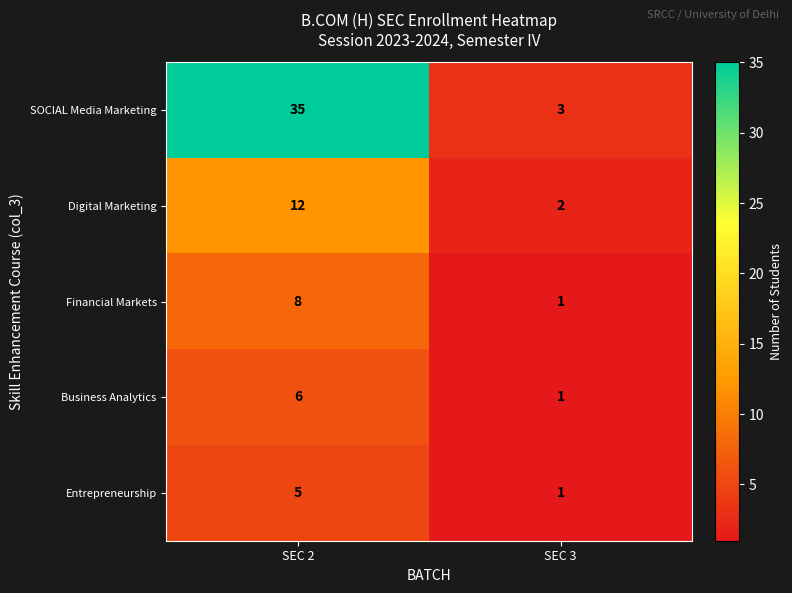

What is the sum of the Entrepreneurship values at SEC 2 and SEC 3?

6